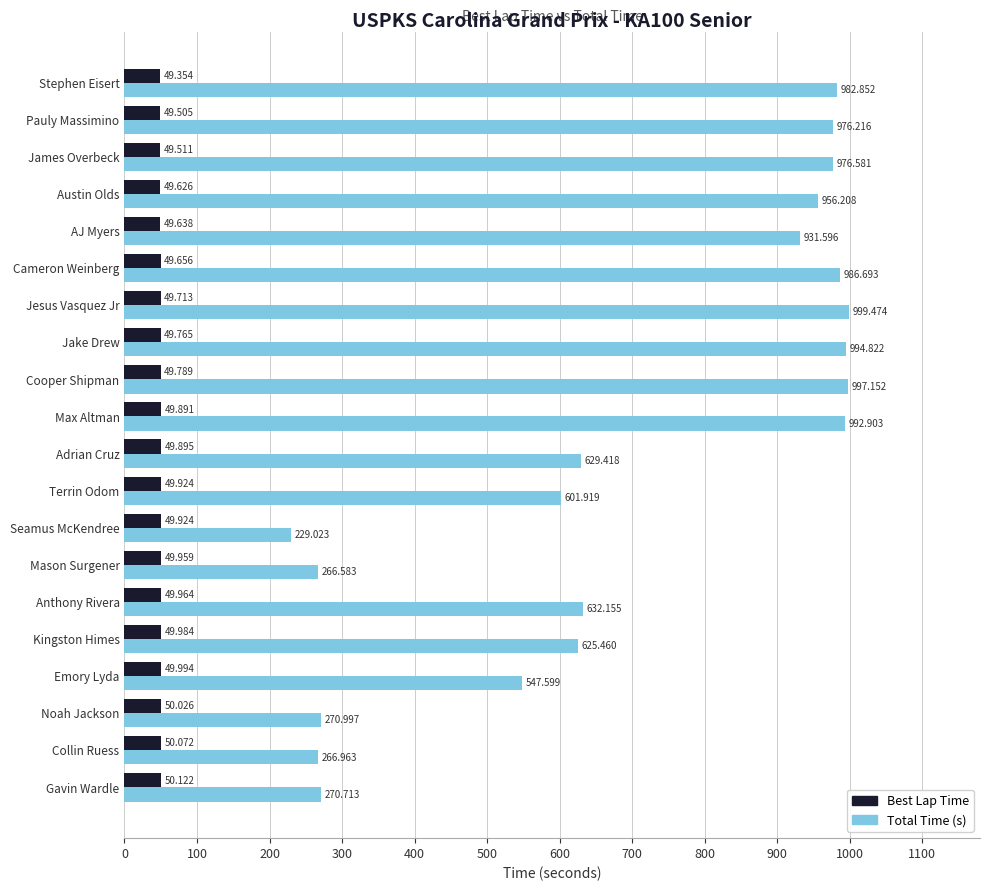

What is the greatest value displayed?

999.5